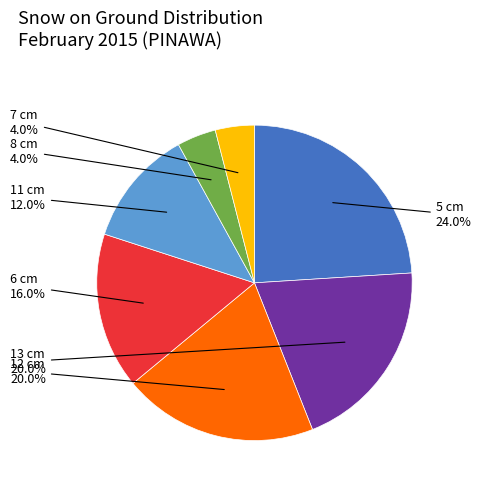

Which slice is the largest?

5 cm